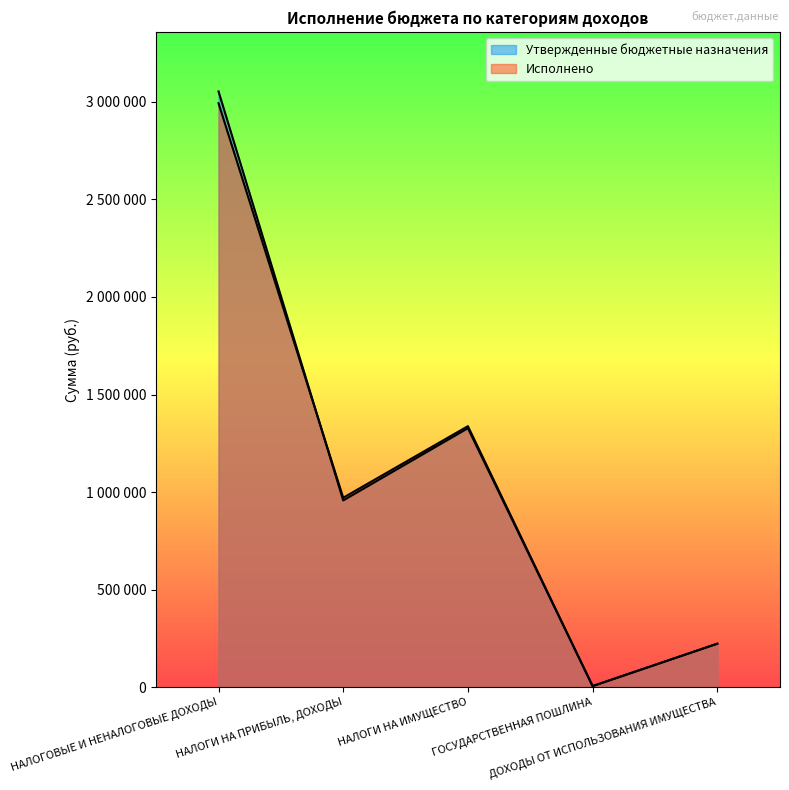

Which series has the largest total across all categories?

Утвержденные бюджетные назначения